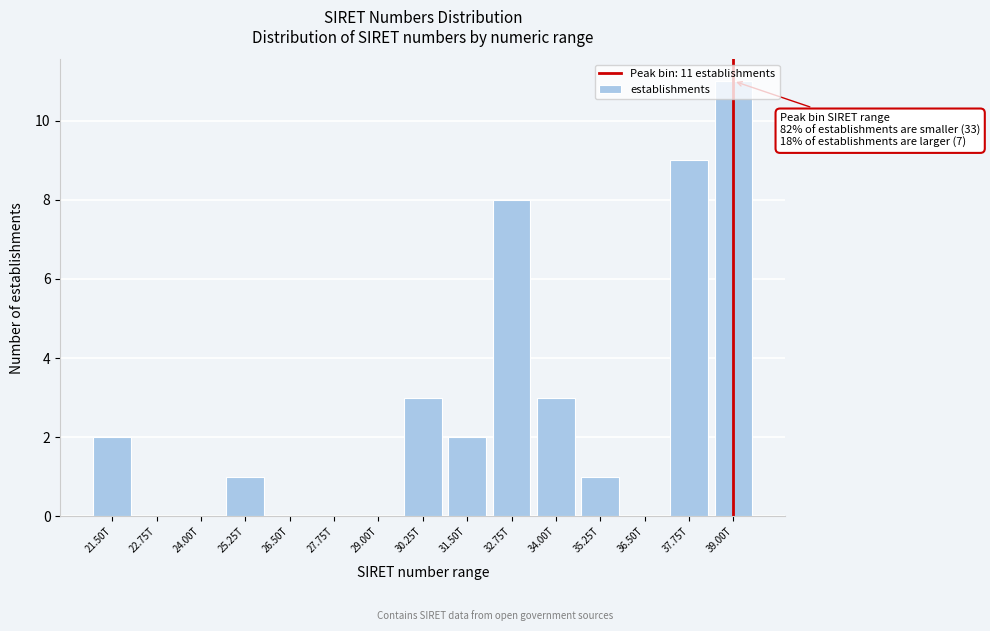

Which has a higher value, 35.25T or 30.25T?

30.25T